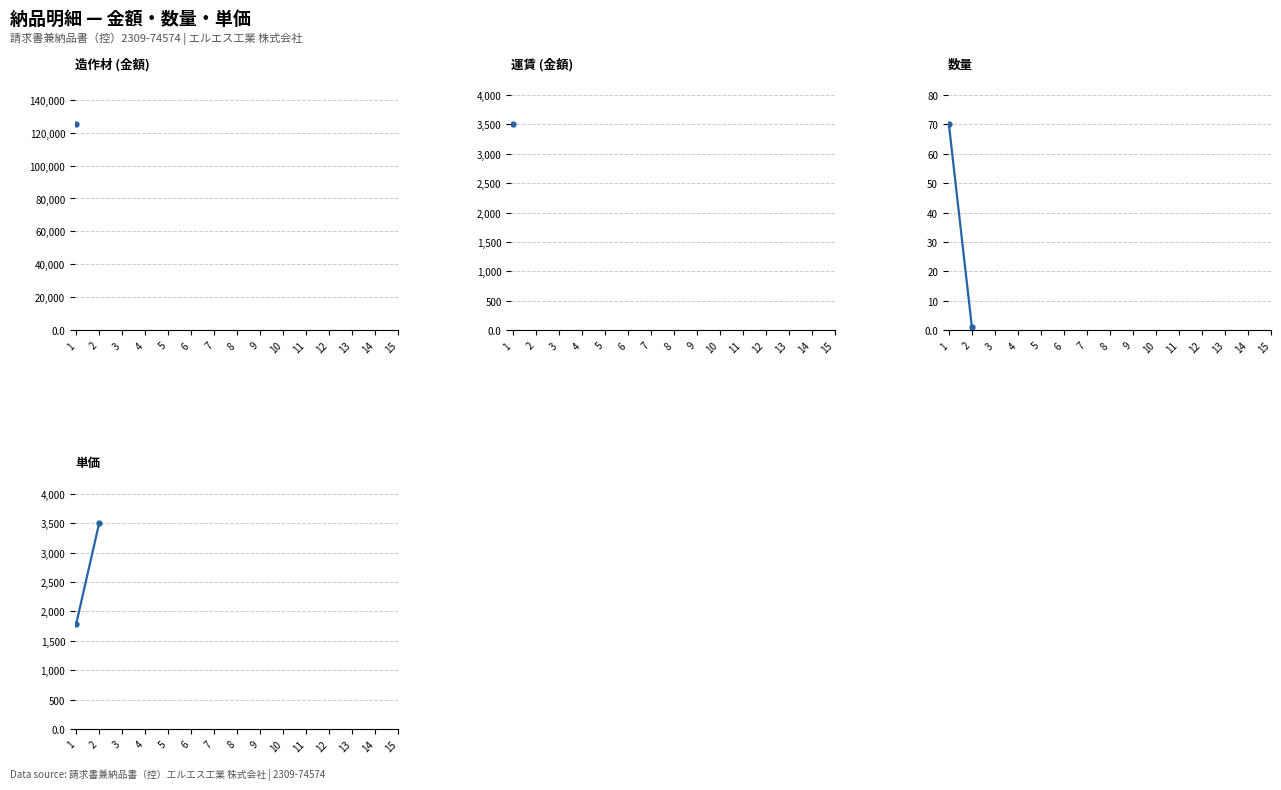

How many data points in 単価 are less than 3500?

1